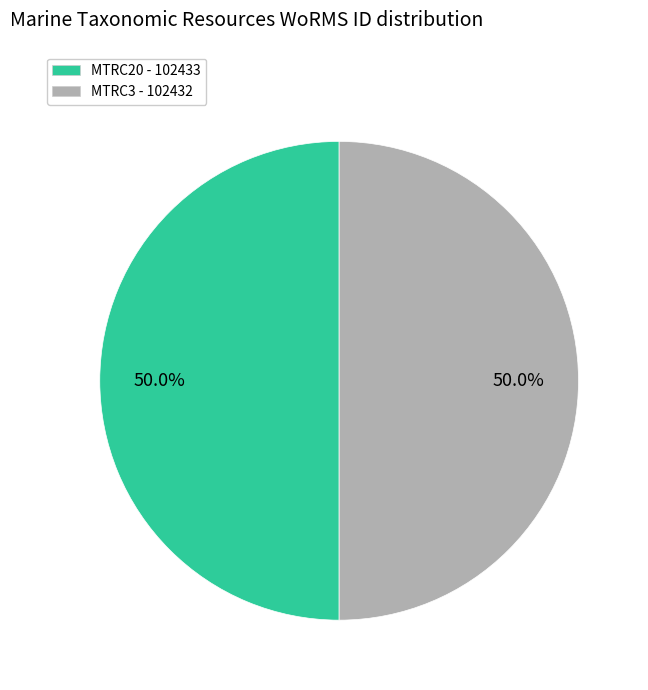

To the nearest percent, what portion does MTRC3 represent?

50%